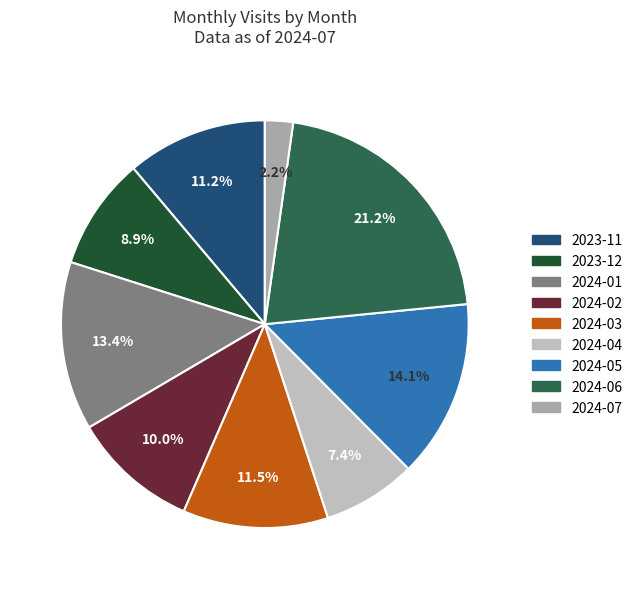

To the nearest percent, what is the difference between the largest and smallest slice percentages?

19%